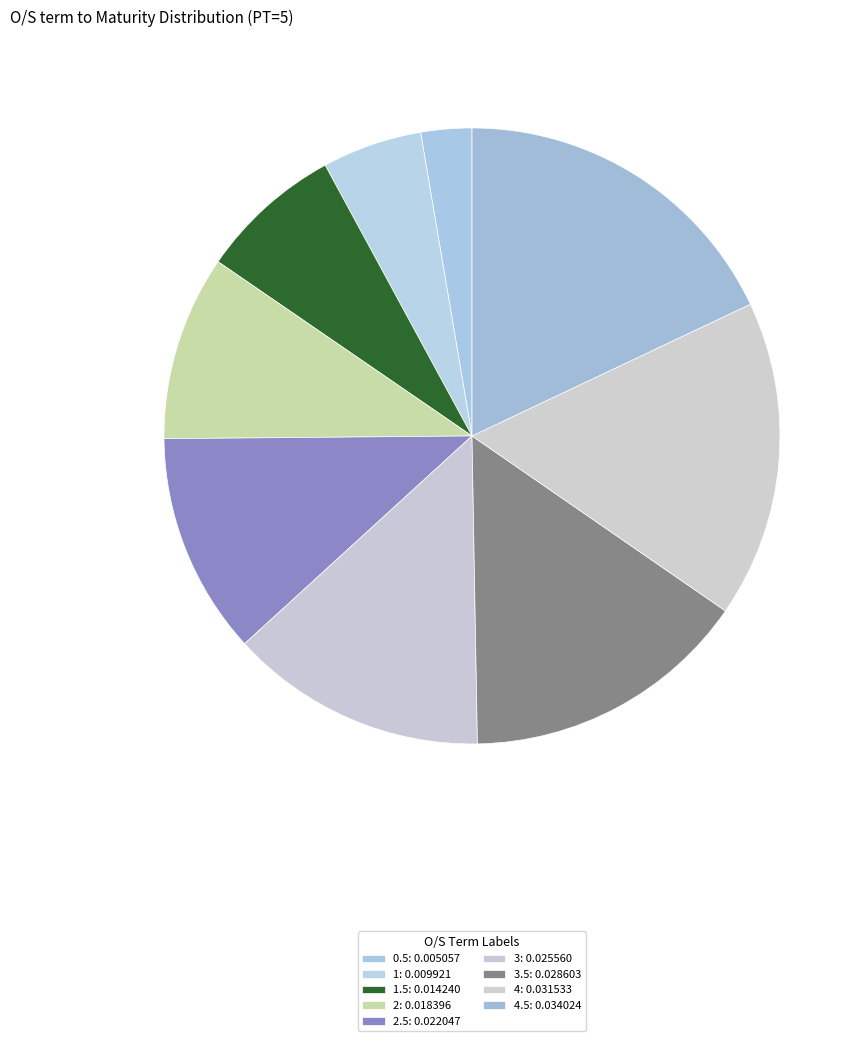

How many slices are in this pie chart?

9